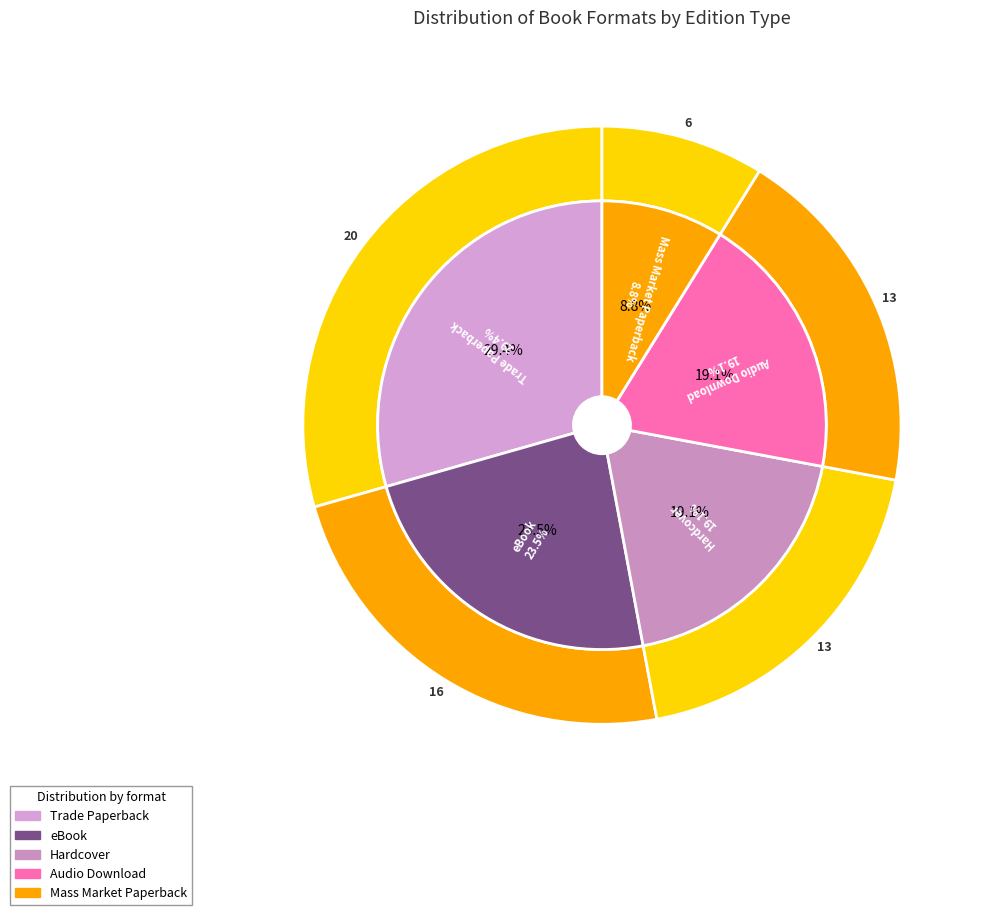

To the nearest percent, what is the average slice percentage?

20%